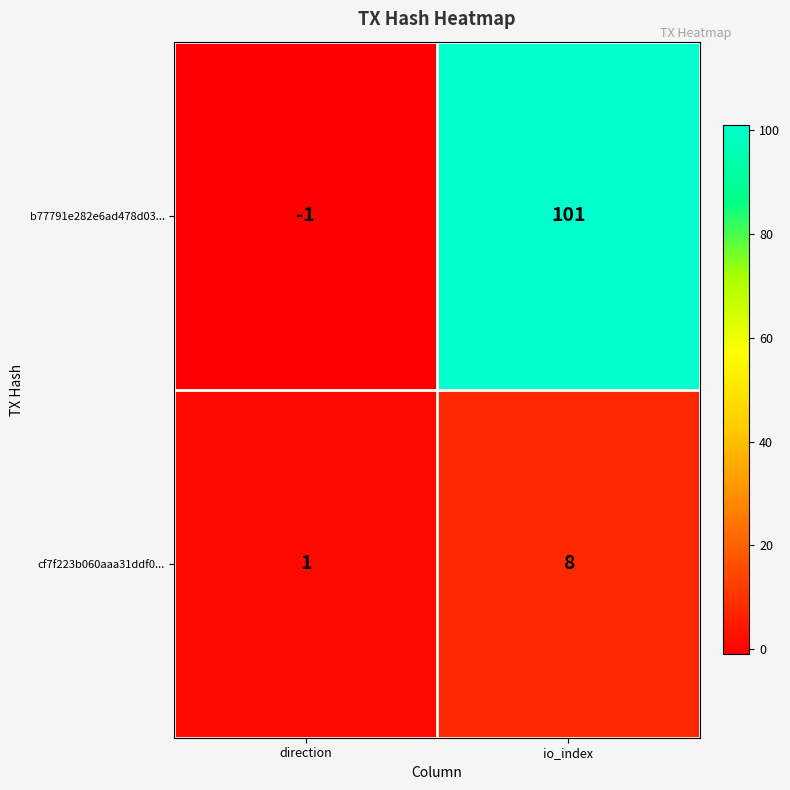

What value does the b77791e282e6ad478d03... series have at io_index?

101